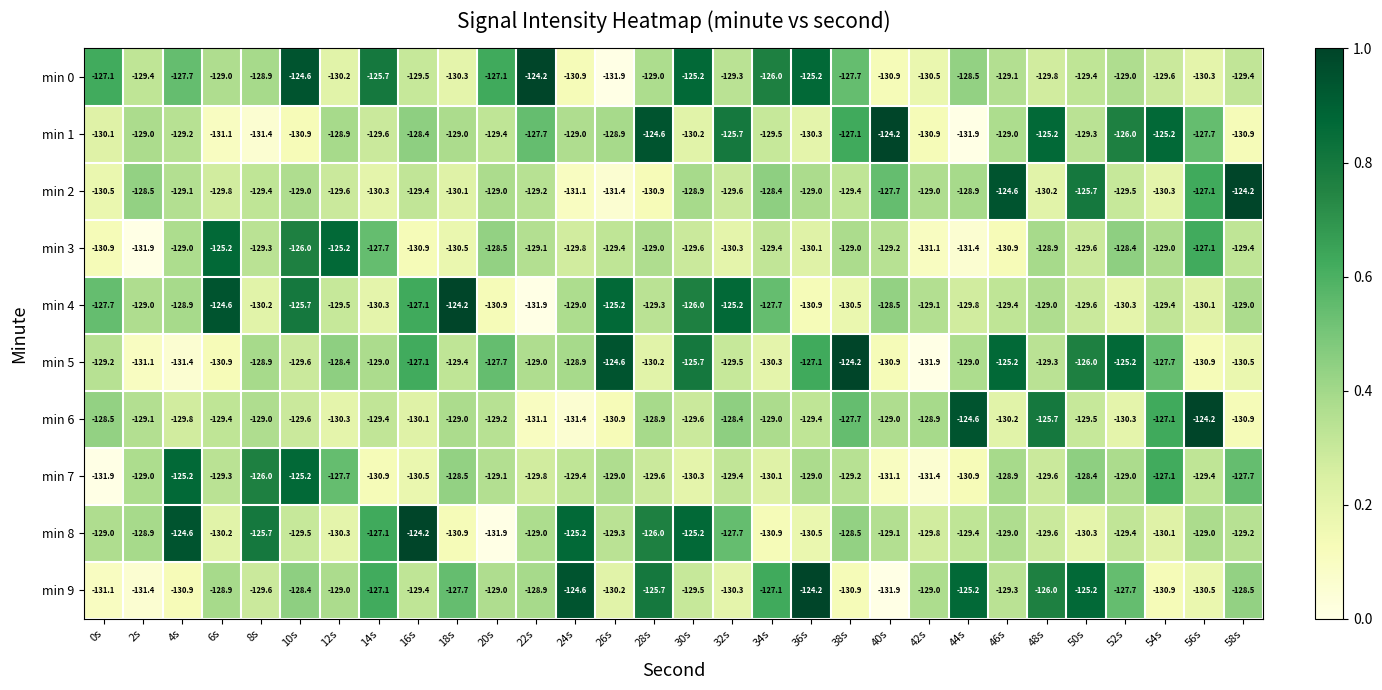

The value of min 7 at 44s is -130.9. True or false?

True